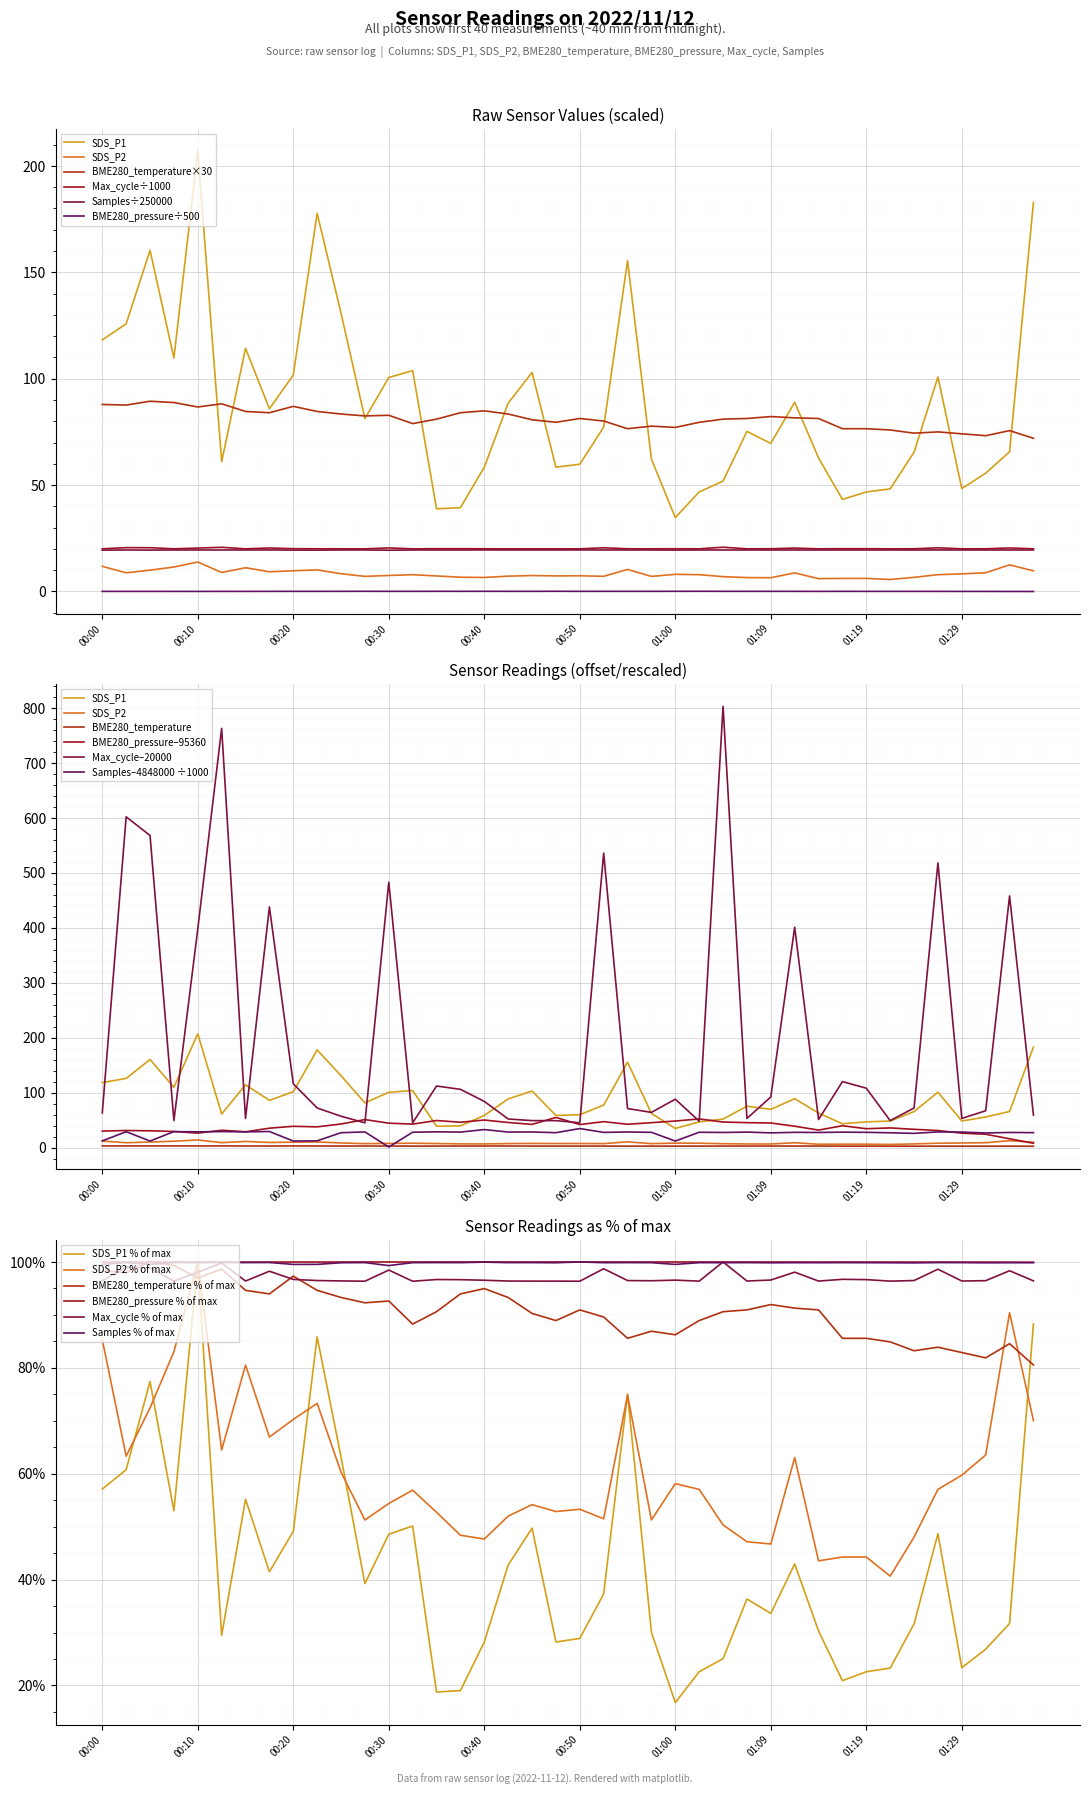

The SDS_P2 series shows 7.1 at 00:28. True or false?

True